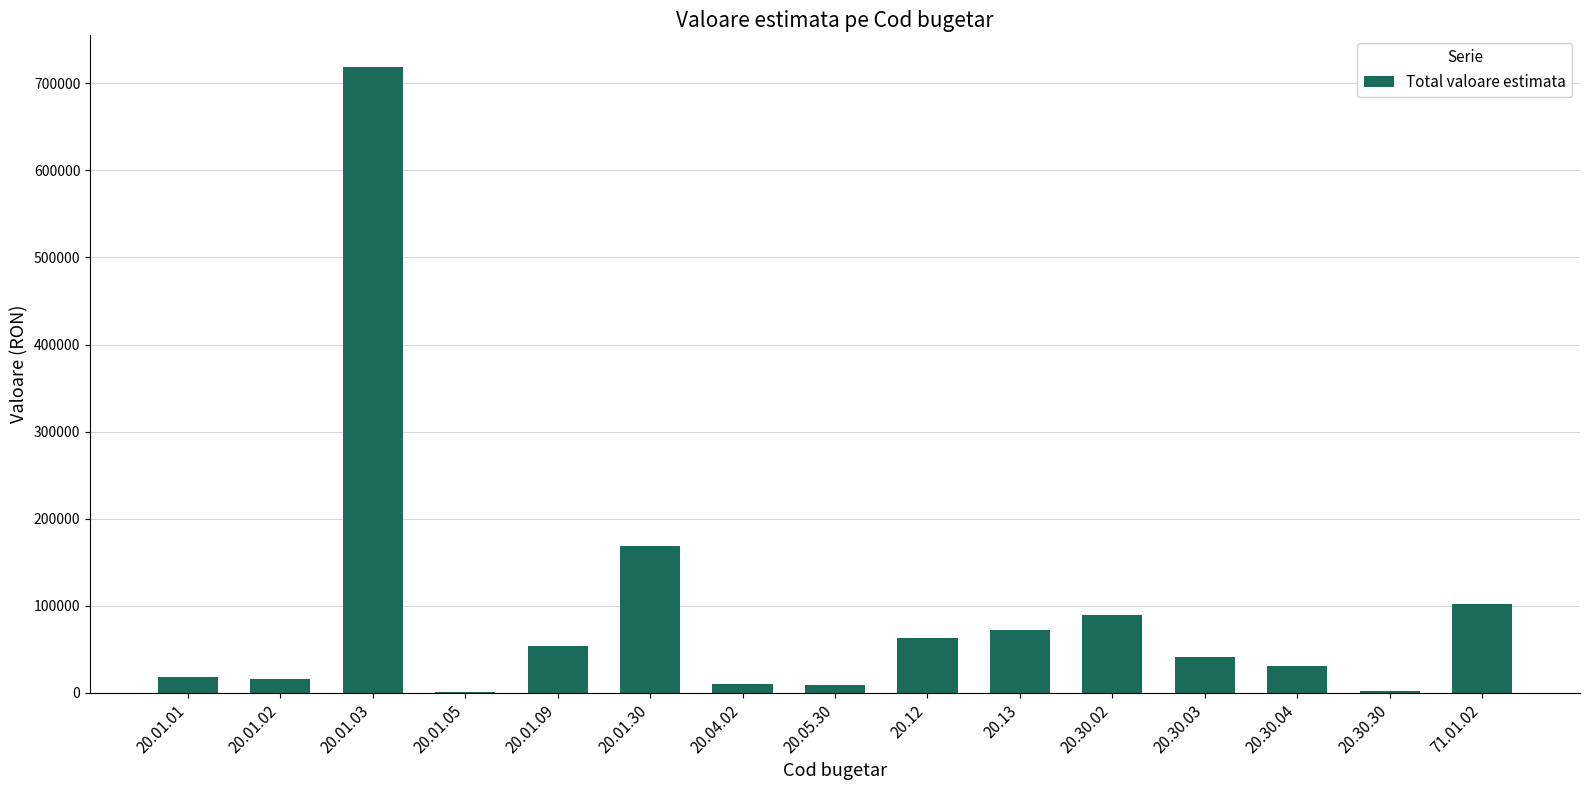

Which has a higher value, 20.30.02 or 20.01.01?

20.30.02